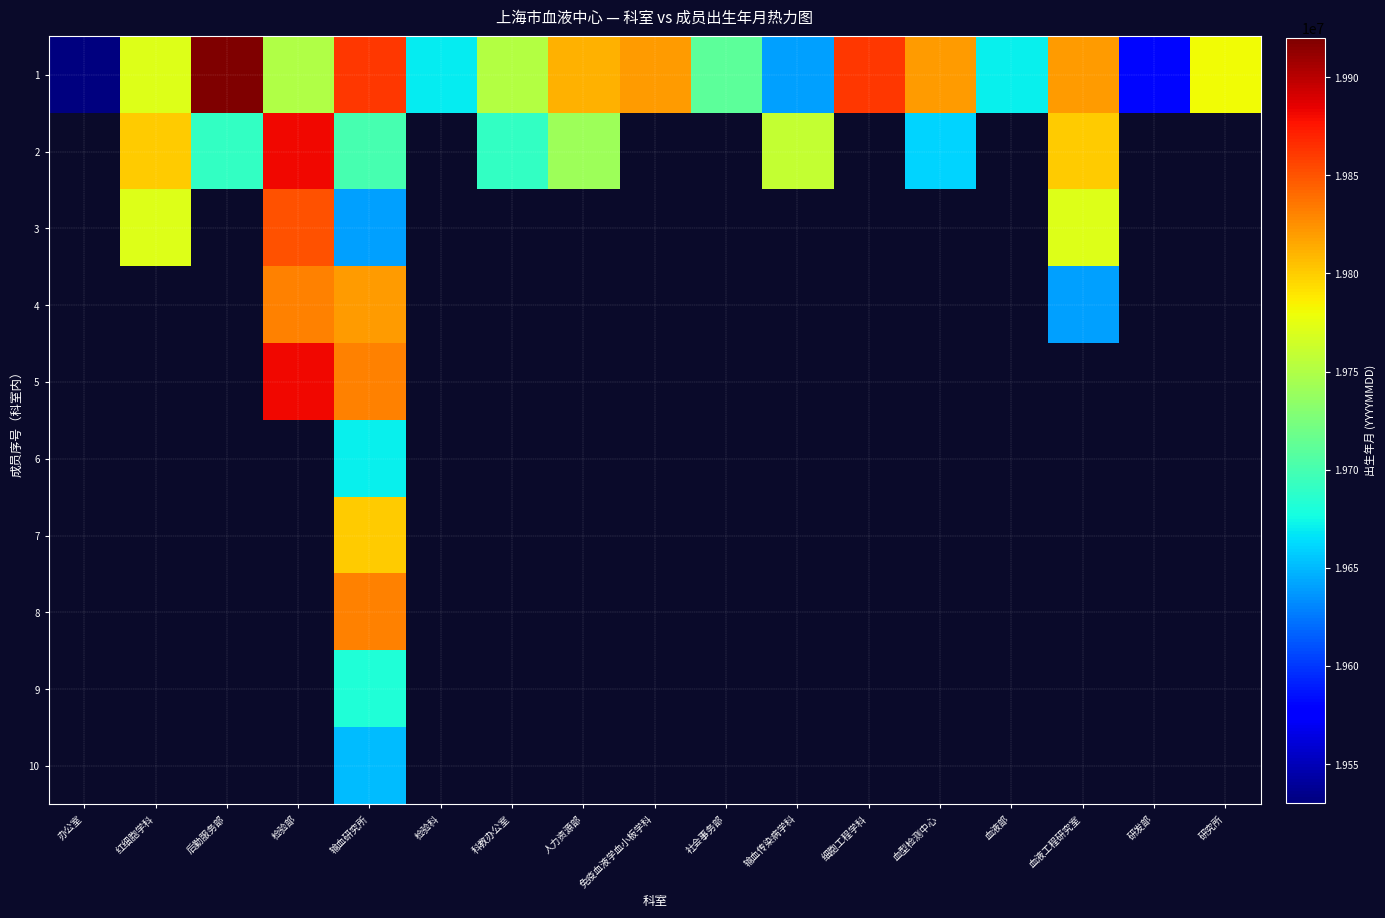

Is the value of 2 at 后勤服务部 greater than the value of 8 at 血型检测中心?

No